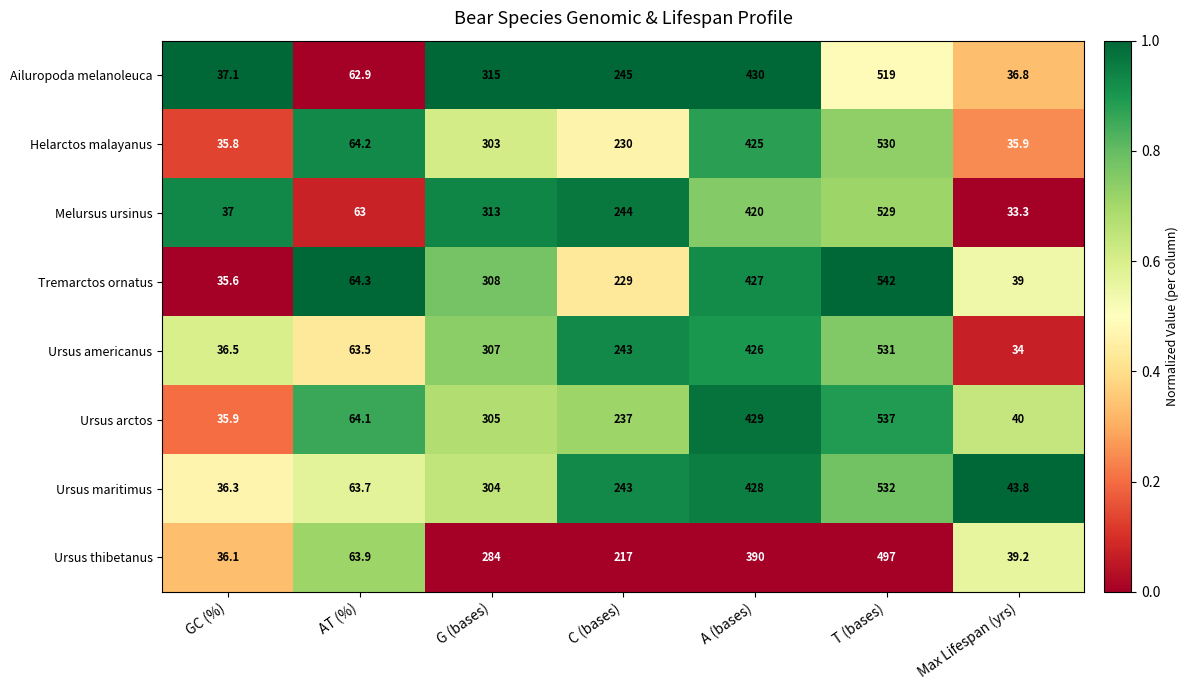

Is it true that Helarctos malayanus equals 116.8 at C (bases)?

False